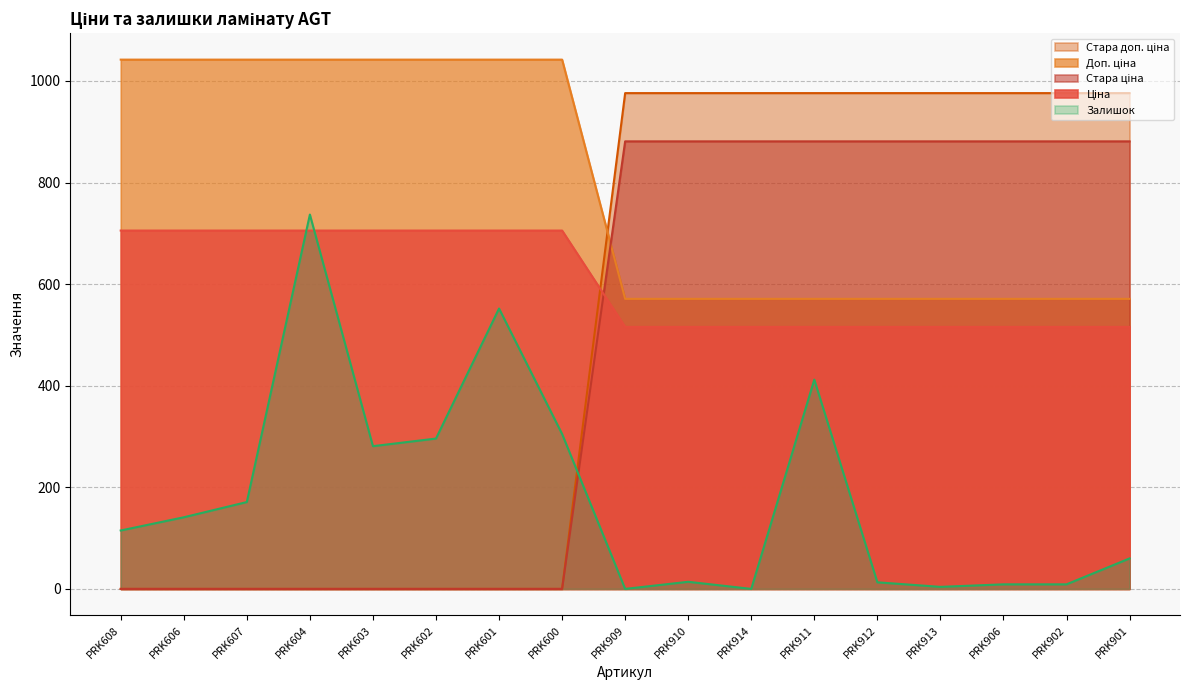

Reading left to right, what are all the values shown in this chart?

Ціна: PRK608=0.0	PRK606=0.0	PRK607=0.0	PRK604=0.0	PRK603=0.0	PRK602=0.0	PRK601=0.0	PRK600=0.0	PRK909=976.1	PRK910=976.1	PRK914=976.1	PRK911=976.1	PRK912=976.1	PRK913=976.1	PRK906=976.1	PRK902=976.1	PRK901=976.1
Доп. ціна: PRK608=1042.0	PRK606=1042.0	PRK607=1042.0	PRK604=1042.0	PRK603=1042.0	PRK602=1042.0	PRK601=1042.0	PRK600=1042.0	PRK909=571.0	PRK910=571.0	PRK914=571.0	PRK911=571.0	PRK912=571.0	PRK913=571.0	PRK906=571.0	PRK902=571.0	PRK901=571.0
Стара ціна: PRK608=0.0	PRK606=0.0	PRK607=0.0	PRK604=0.0	PRK603=0.0	PRK602=0.0	PRK601=0.0	PRK600=0.0	PRK909=881.1	PRK910=881.1	PRK914=881.1	PRK911=881.1	PRK912=881.1	PRK913=881.1	PRK906=881.1	PRK902=881.1	PRK901=881.1
Стара доп. ціна: PRK608=705.5	PRK606=705.5	PRK607=705.5	PRK604=705.5	PRK603=705.5	PRK602=705.5	PRK601=705.5	PRK600=705.5	PRK909=515.8	PRK910=515.8	PRK914=515.8	PRK911=515.8	PRK912=515.8	PRK913=515.8	PRK906=515.8	PRK902=515.8	PRK901=515.8
Залишок: PRK608=115.0	PRK606=141.0	PRK607=171.0	PRK604=737.0	PRK603=281.0	PRK602=296.0	PRK601=552.0	PRK600=305.0	PRK909=0.0	PRK910=14.0	PRK914=0.0	PRK911=412.0	PRK912=13.0	PRK913=4.0	PRK906=9.0	PRK902=9.0	PRK901=60.0